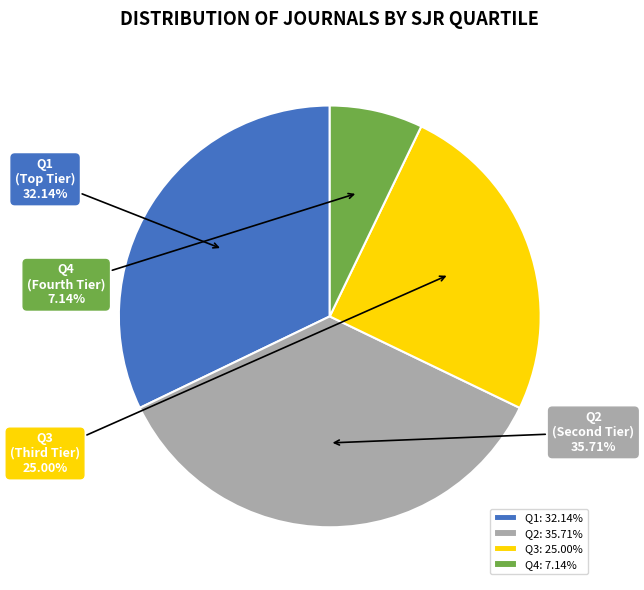

To the nearest percent, what is the average slice percentage?

25%